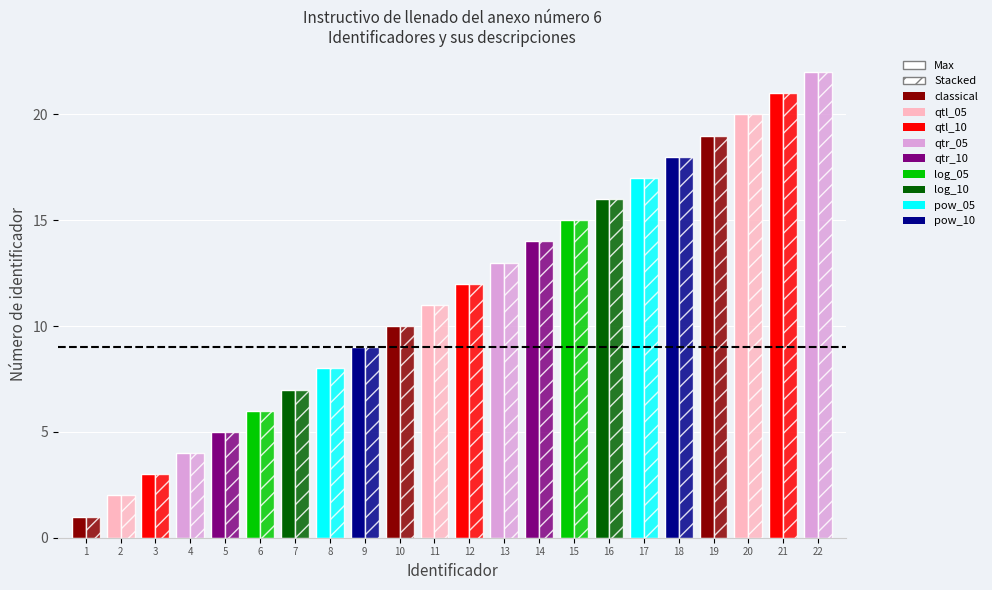

What is the smallest value displayed?

1